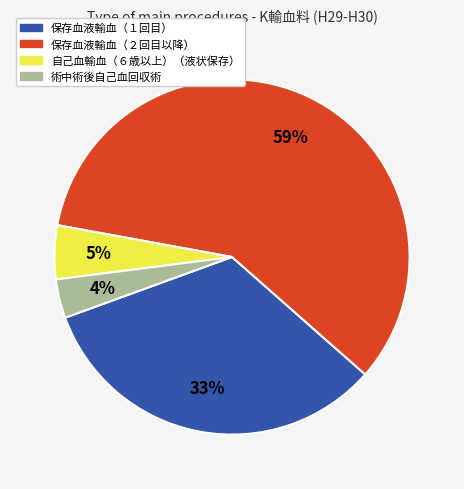

The 保存血液輸血（２回目以降） slice represents 59% of the pie. True or false?

True